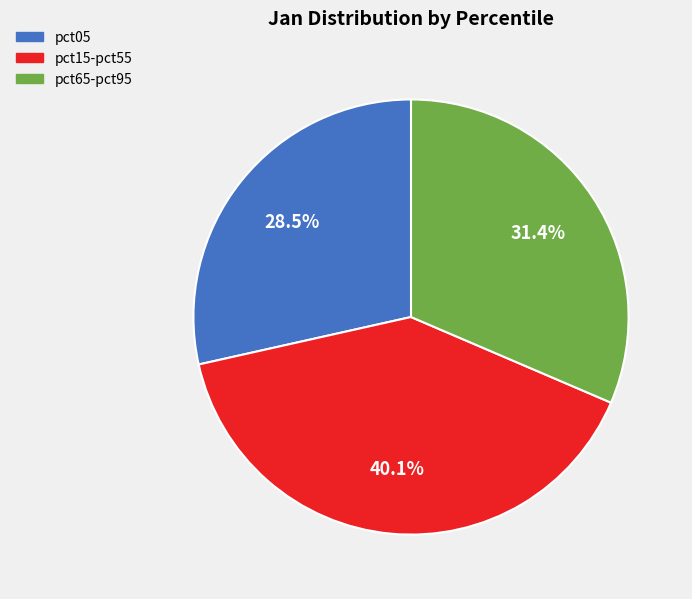

Is there any slice that represents more than half of the pie?

No